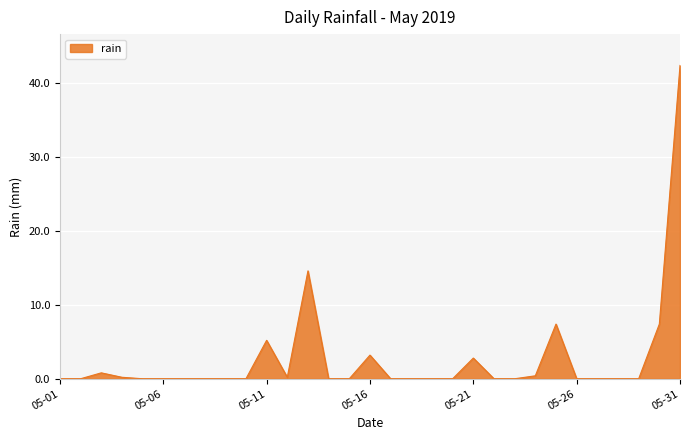

What is the difference between the maximum and minimum values?

42.4